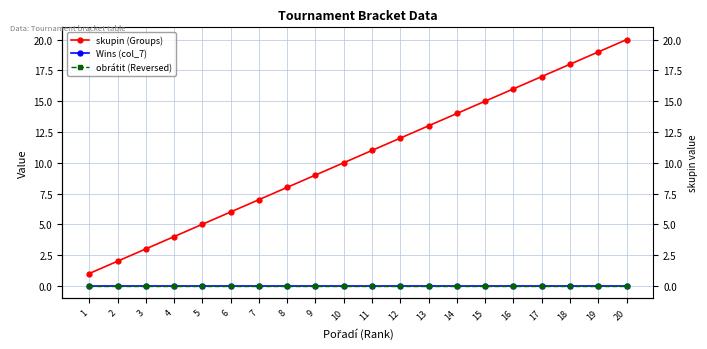

At how many categories does at least one series exceed 2?

18